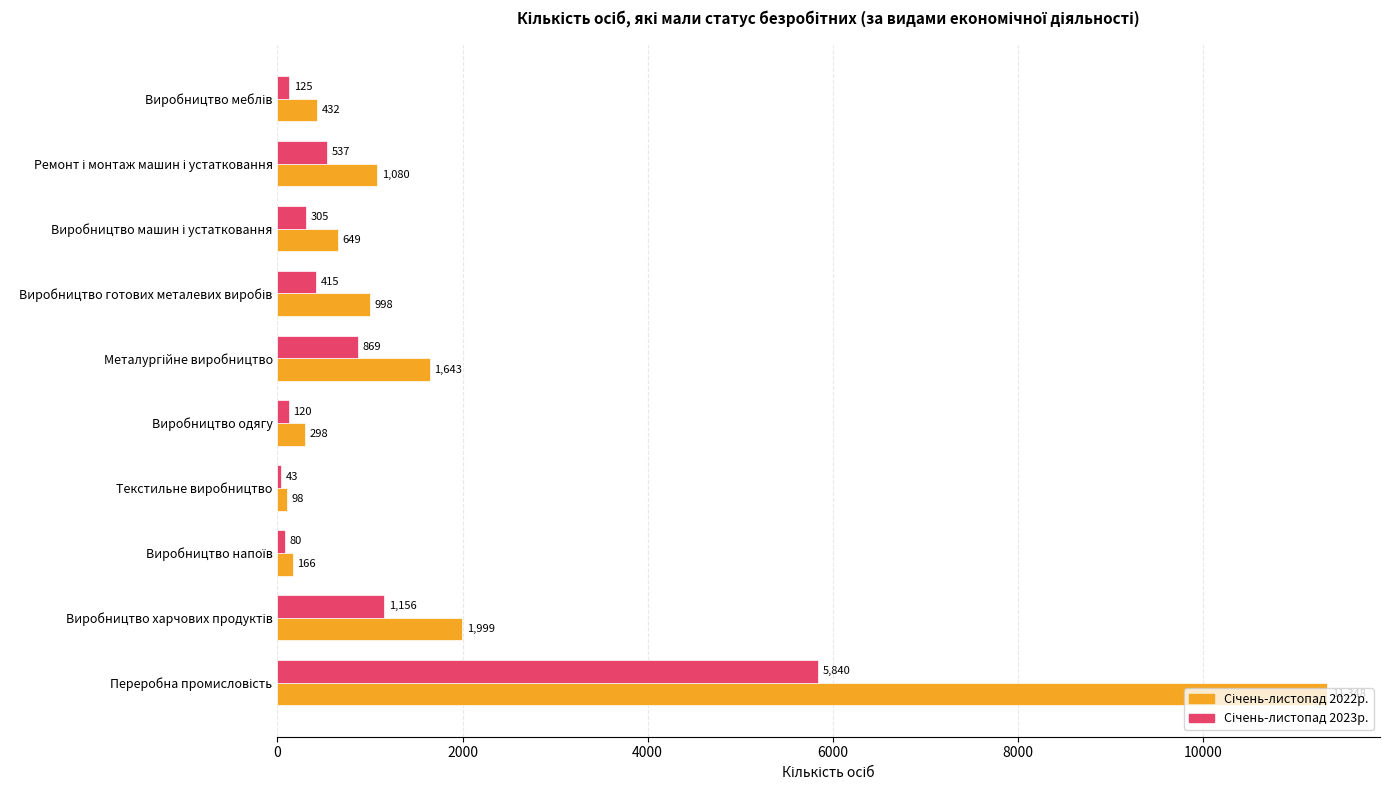

How many series are shown in this chart?

2